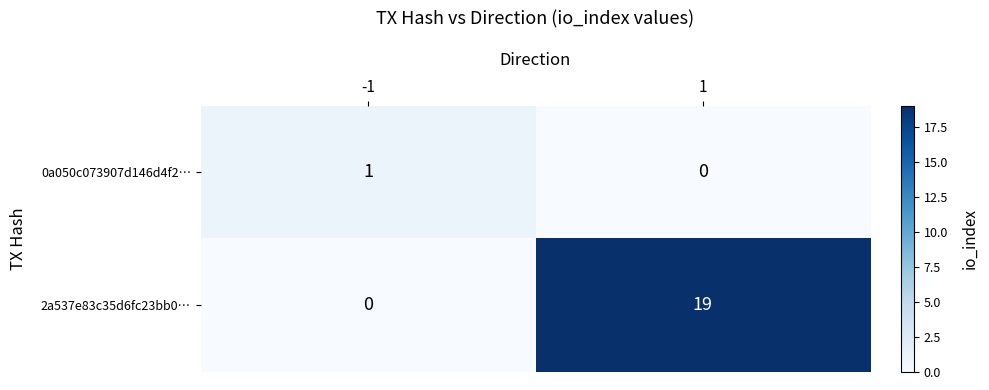

At which category is the sum across all series the highest?

1